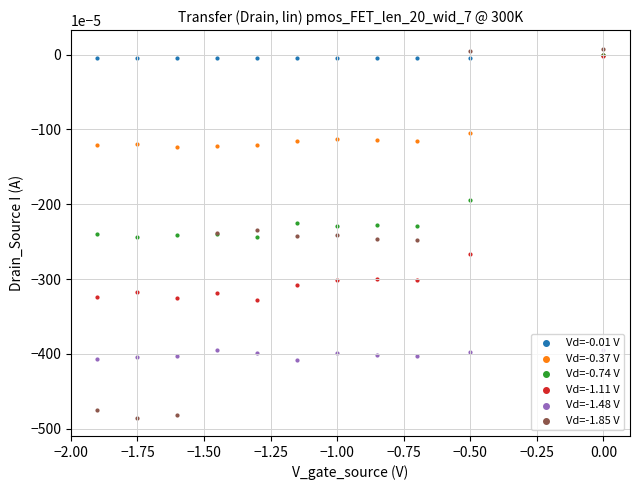

At which category is the sum across all series the highest?

10